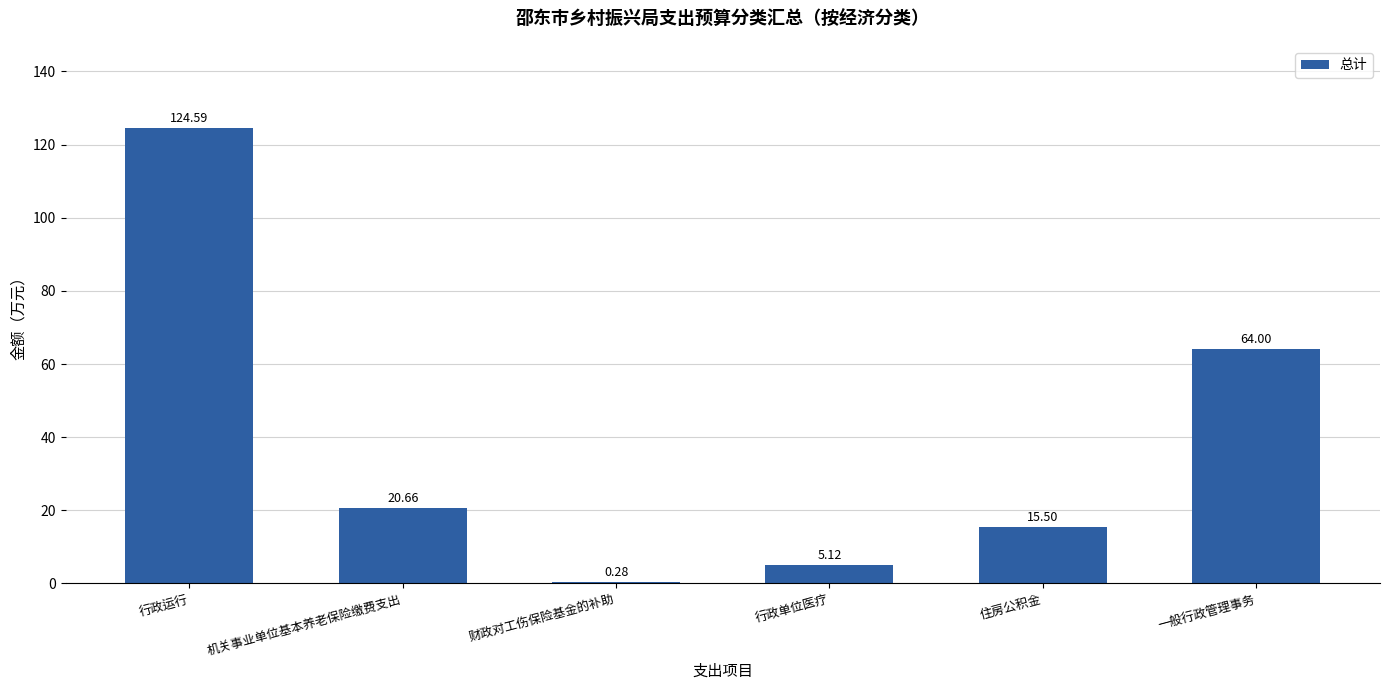

Which label corresponds to the largest value in the chart?

行政运行